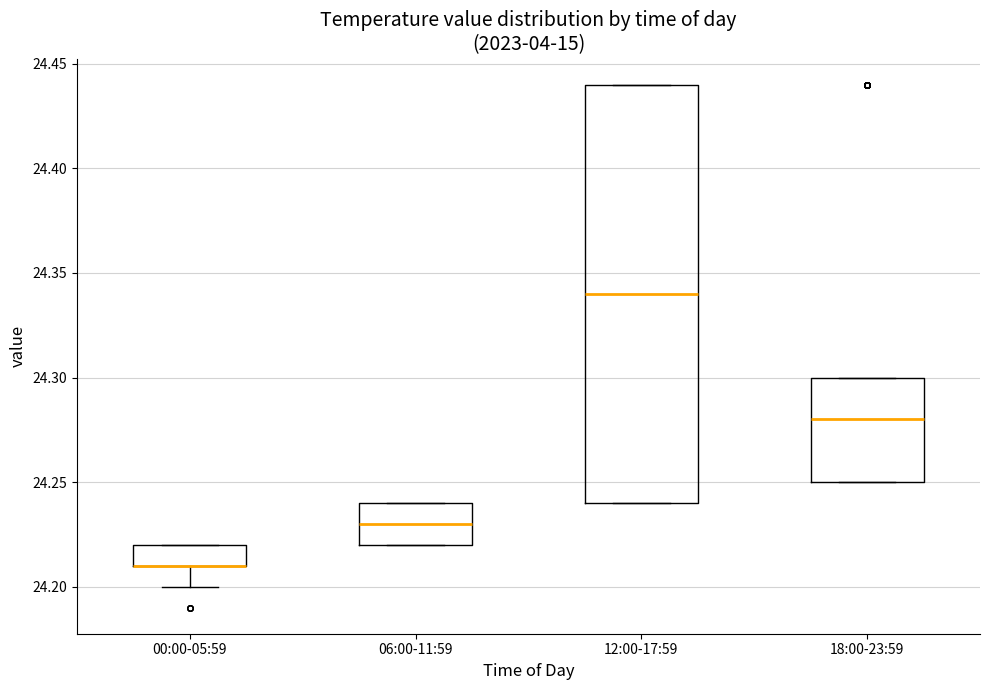

Where is the lower edge of the box for 00:00-05:59 on the y-axis? The values are not printed on the chart, so give them approximately, as read against the axis.

24.21